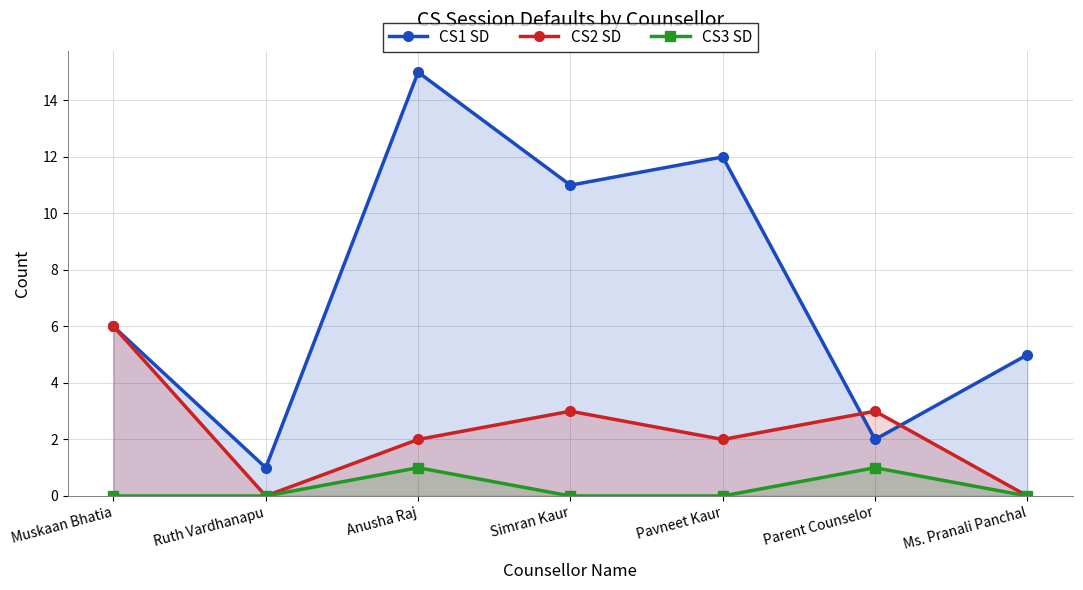

How many data points in CS1 SD are less than 6?

3